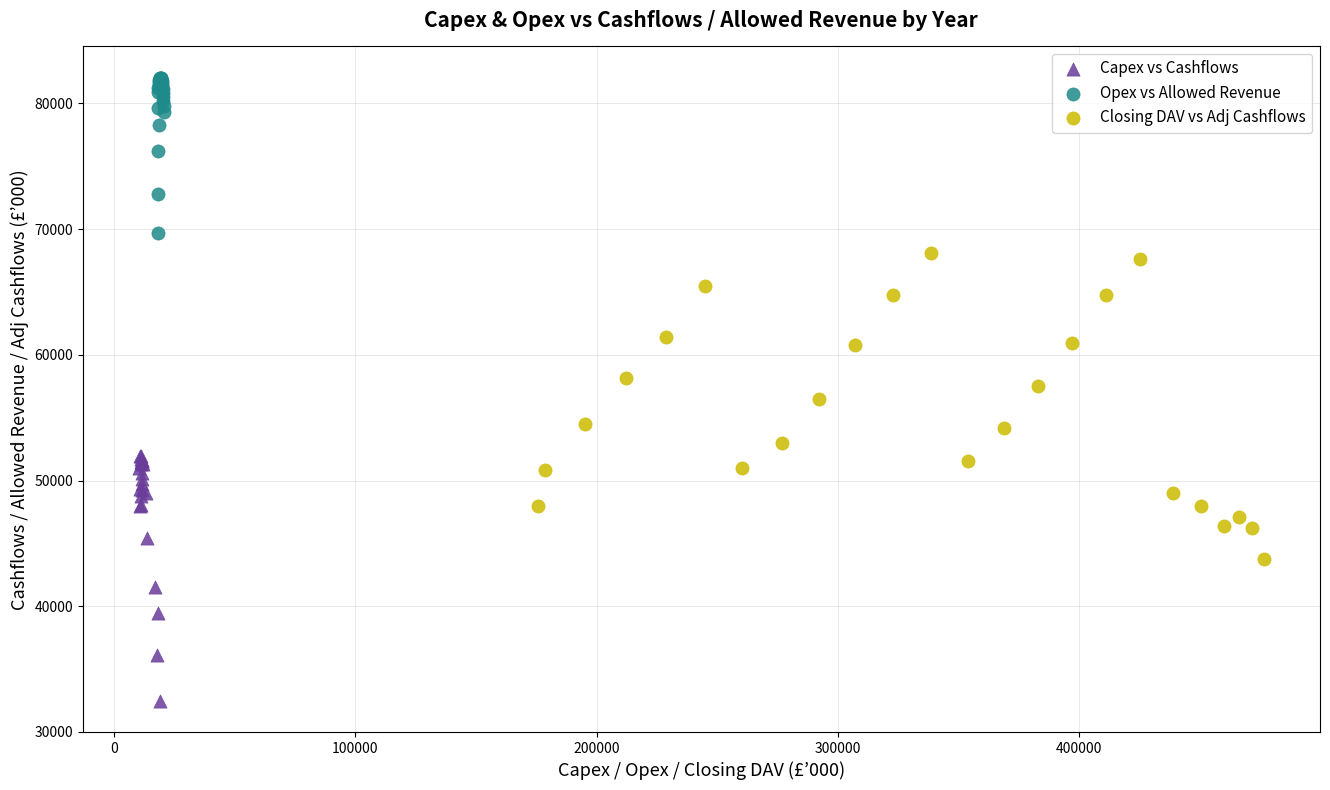

What are all the series names shown in the legend?

Capex vs Cashflows, Opex vs Allowed Revenue, Closing DAV vs Adj Cashflows